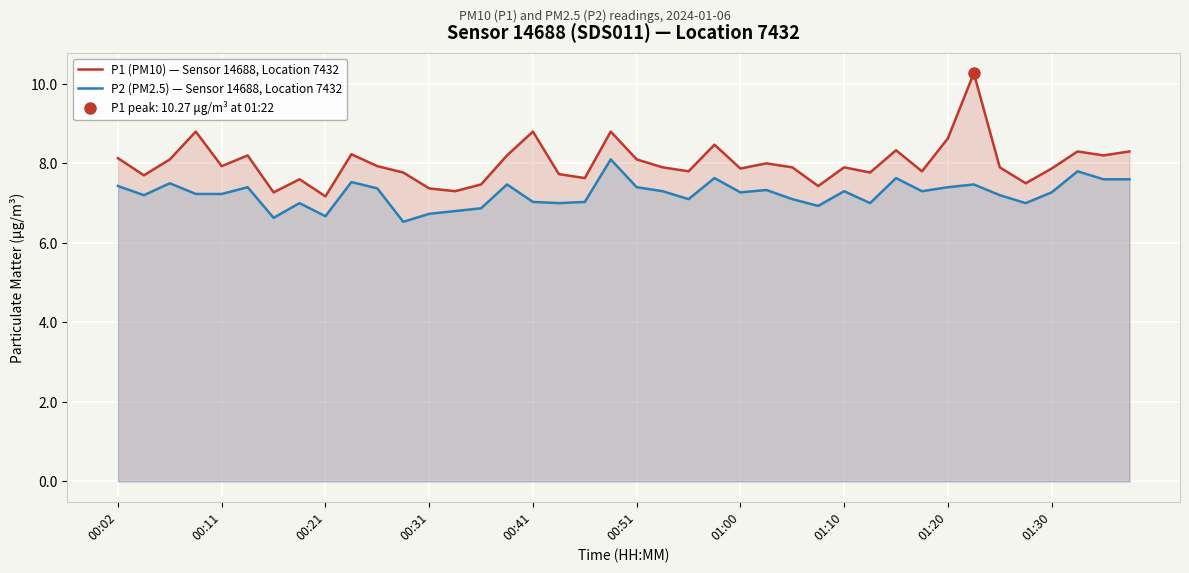

How many interior local peaks does the P1 (PM10) — Sensor 14688, Location 7432 series have?

12